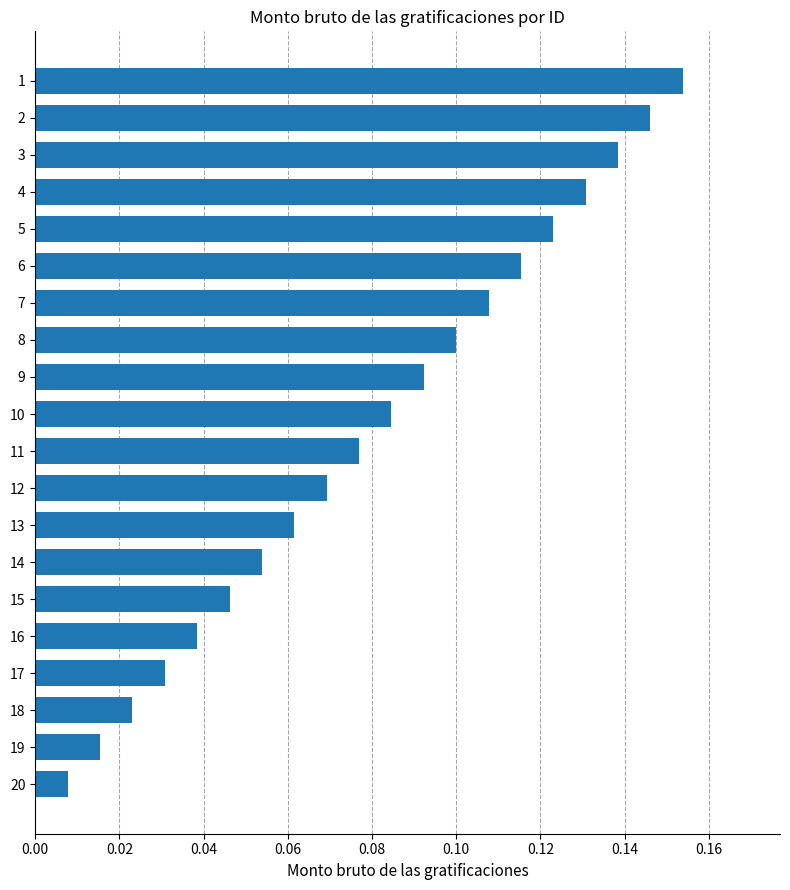

How many bars are there in total?

20